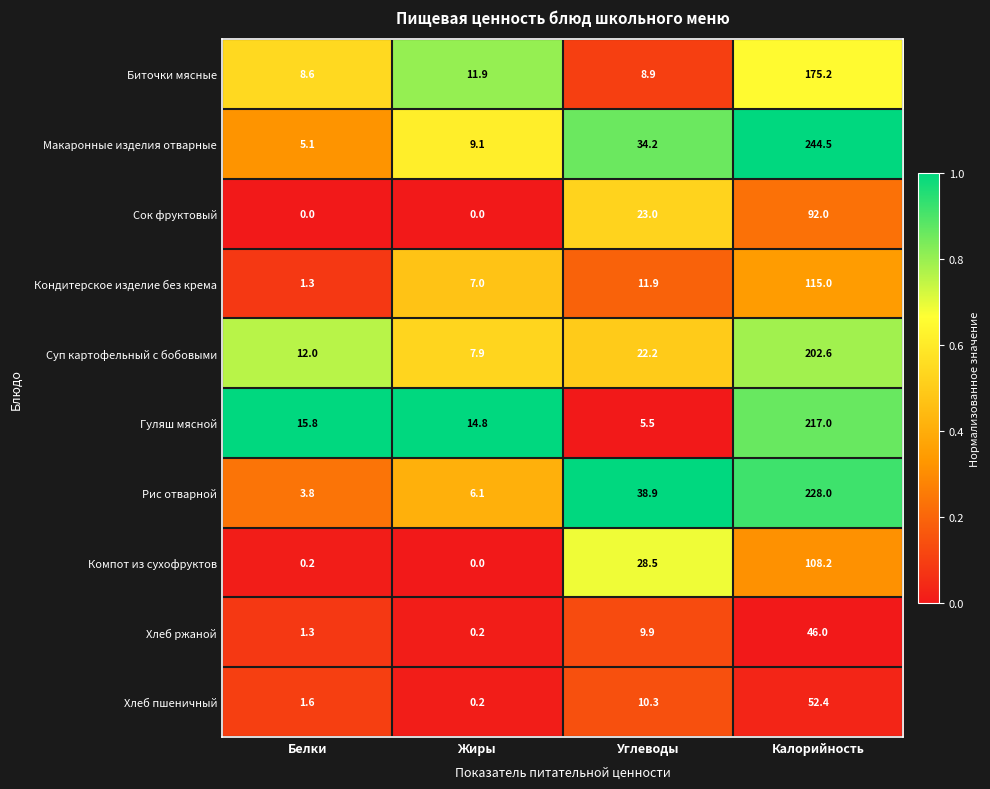

What is the difference between the Сок фруктовый values at Калорийность and Углеводы?

69.0